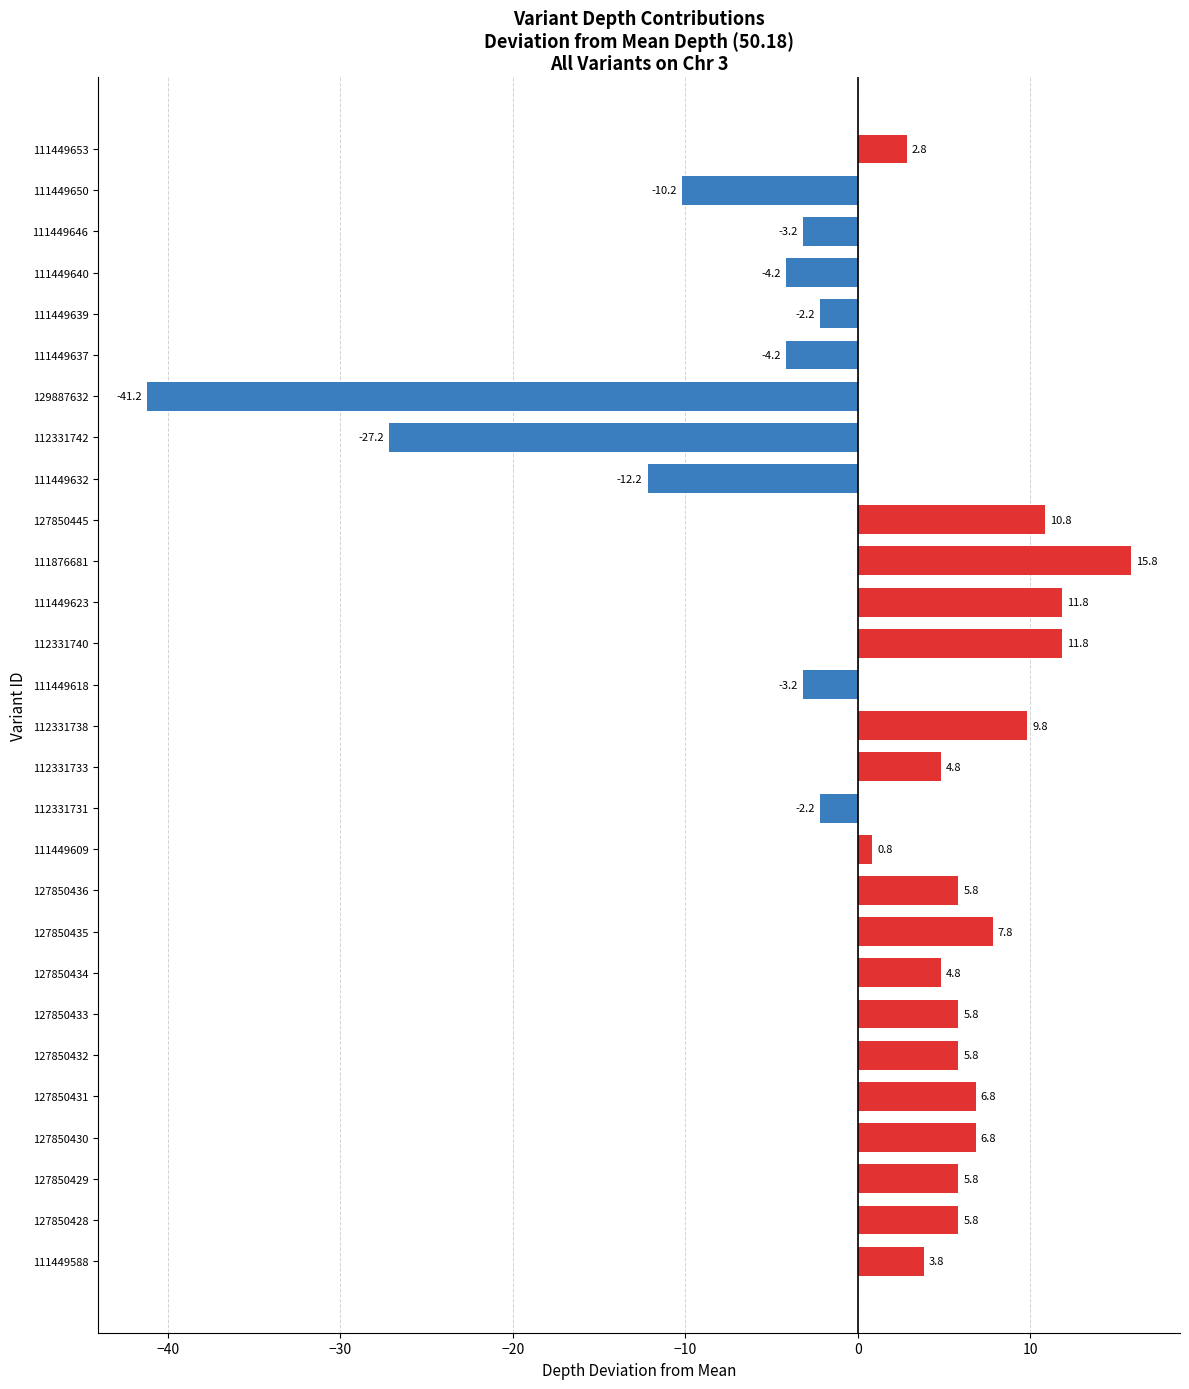

Which category has the highest value across all series?

111876681